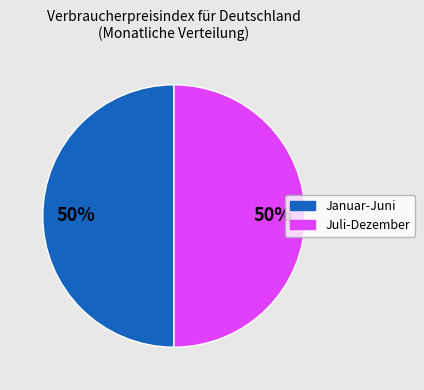

To the nearest percent, what is the average slice percentage?

50%